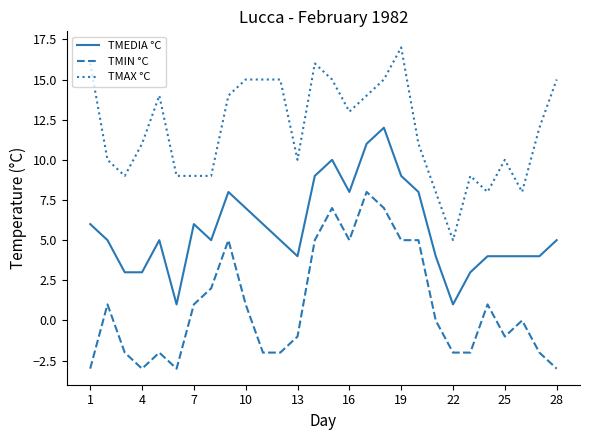

Which series has the largest total across all categories?

TMAX °C